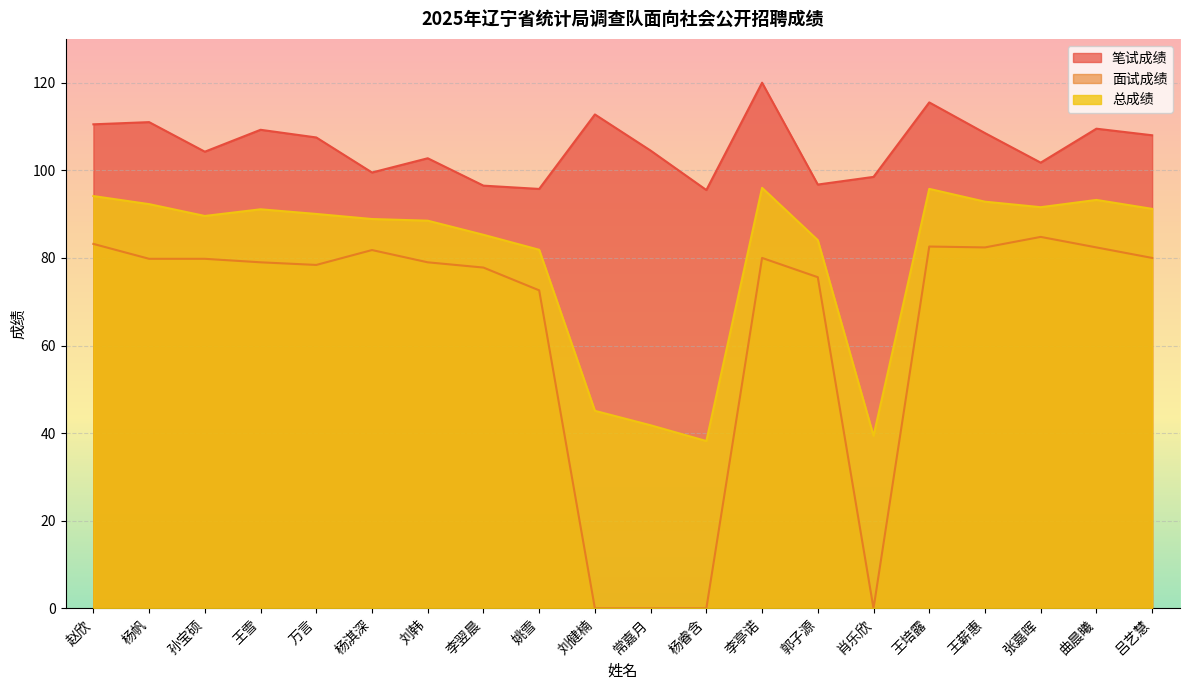

What are all the series names shown in the legend?

笔试成绩, 面试成绩, 总成绩